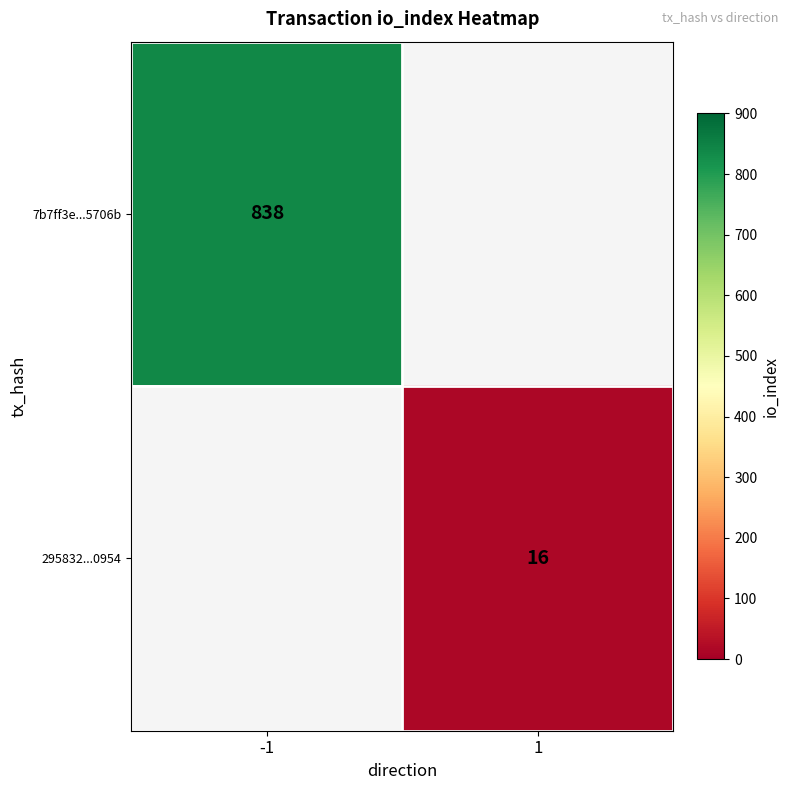

Which label corresponds to the largest value in the chart?

-1